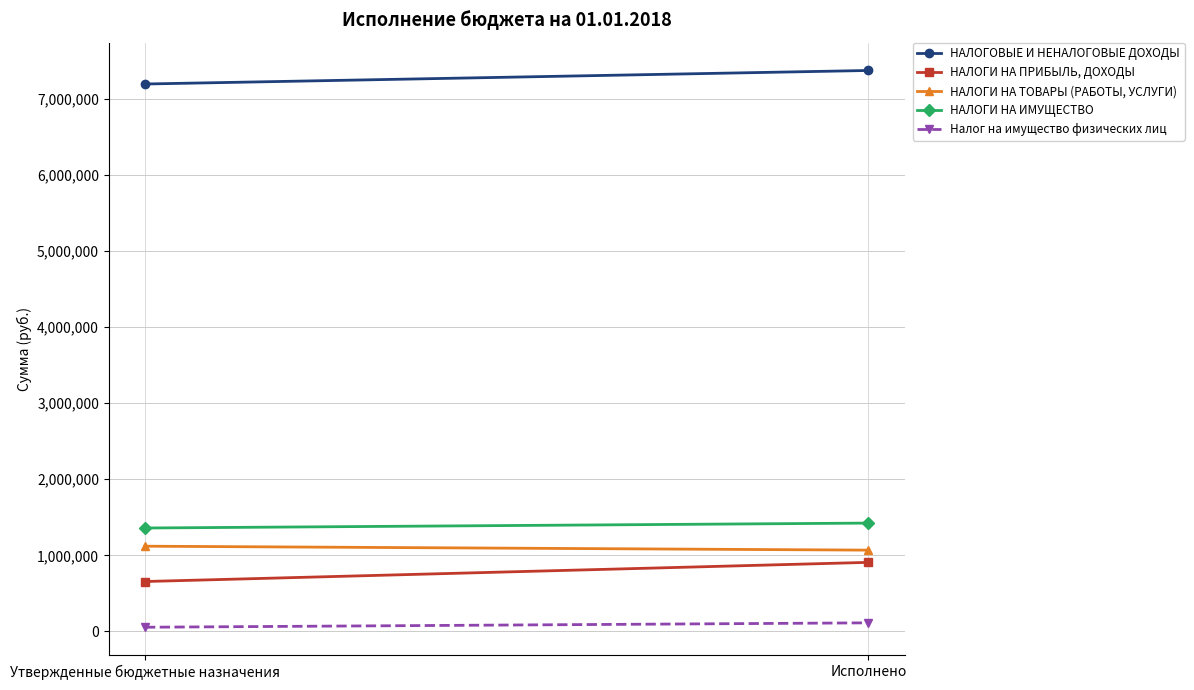

At how many categories does at least one series exceed 3114136?

2